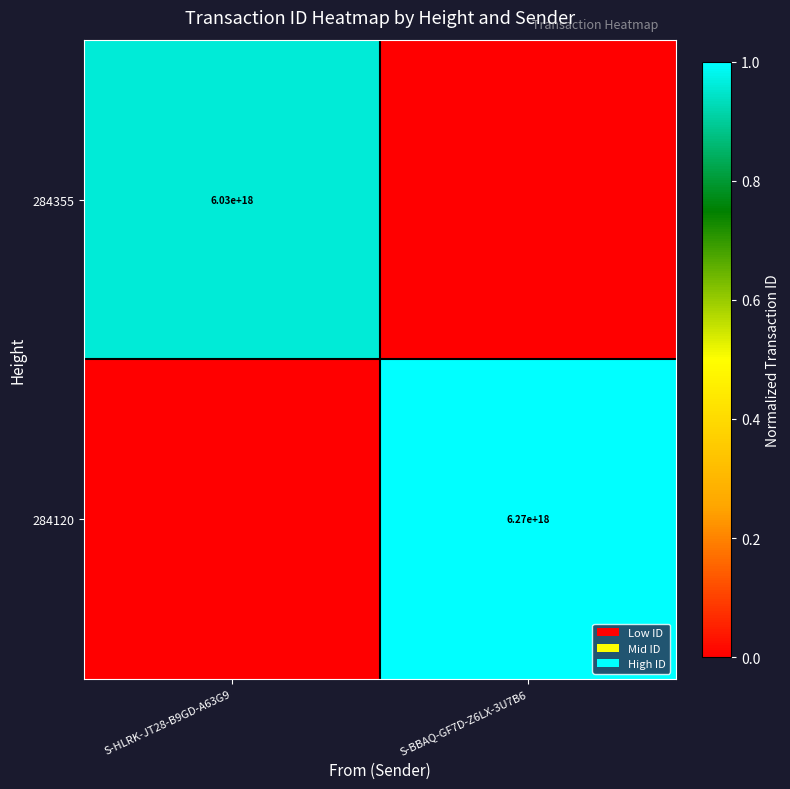

The value of 284120 at S-BBAQ-GF7D-Z6LX-3U7B6 is 6270000000000000000. True or false?

True